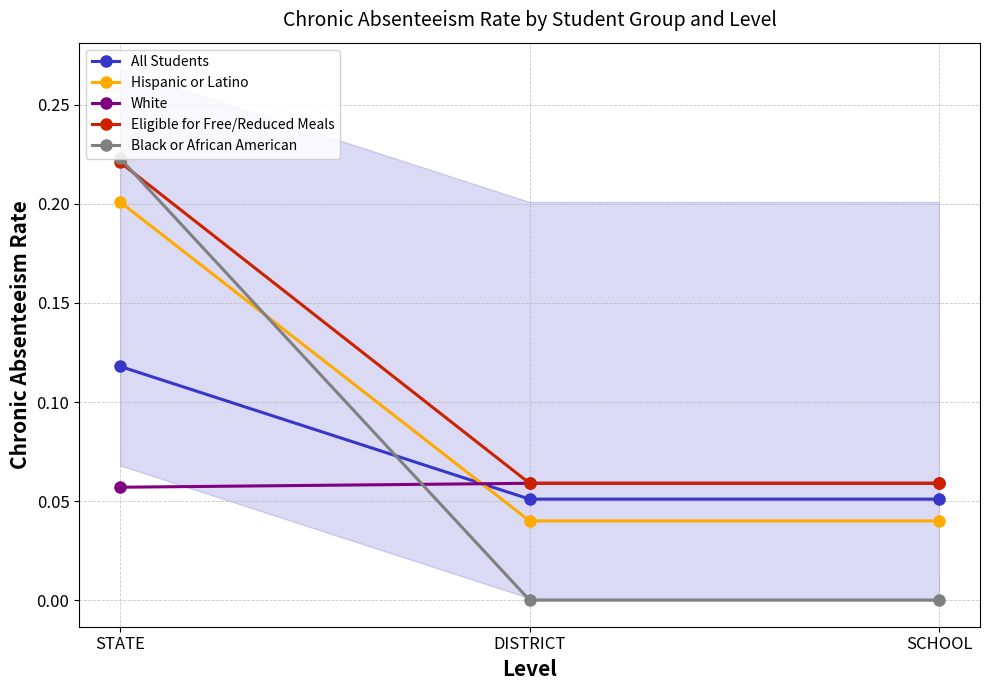

At how many categories does at least one series exceed 0?

3